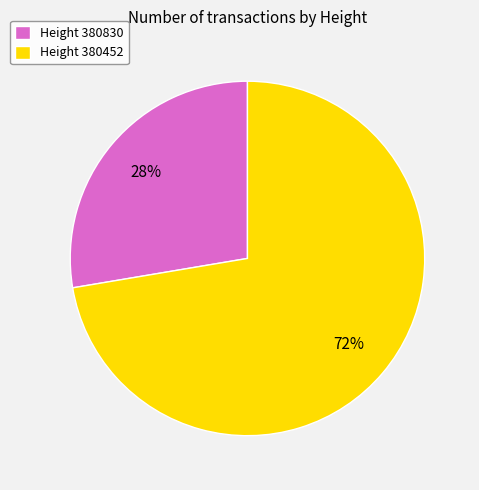

What is the largest slice in the pie chart?

Height 380452